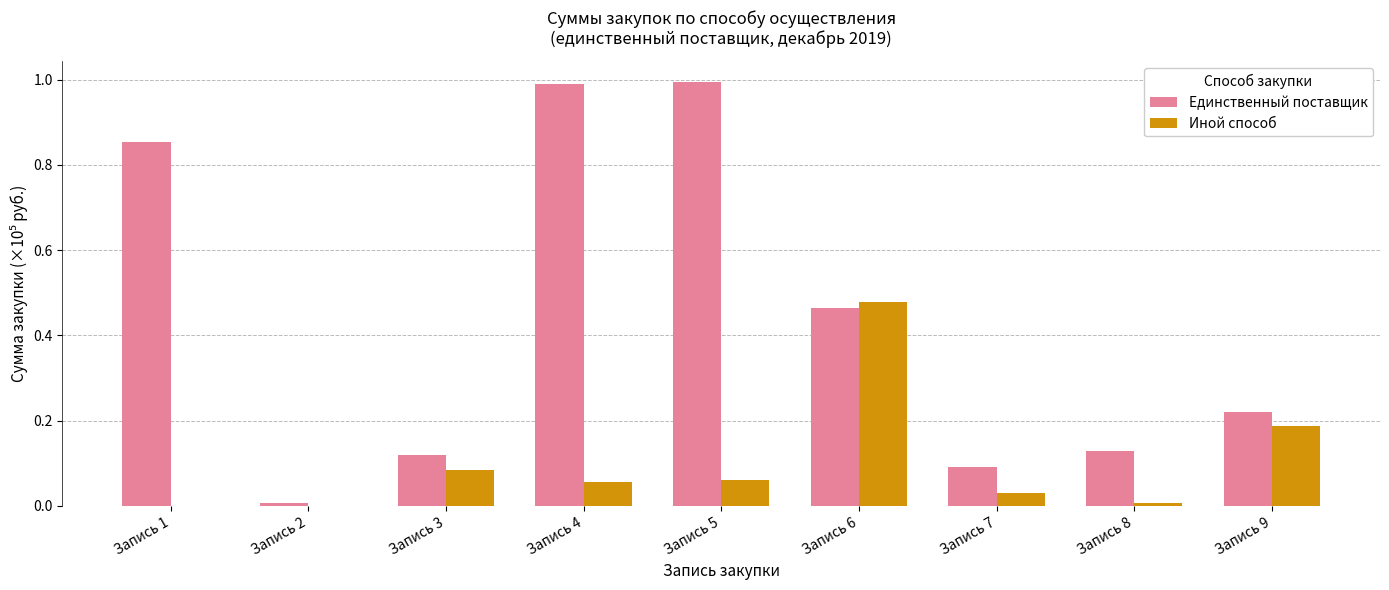

How many data points does each series have?

9